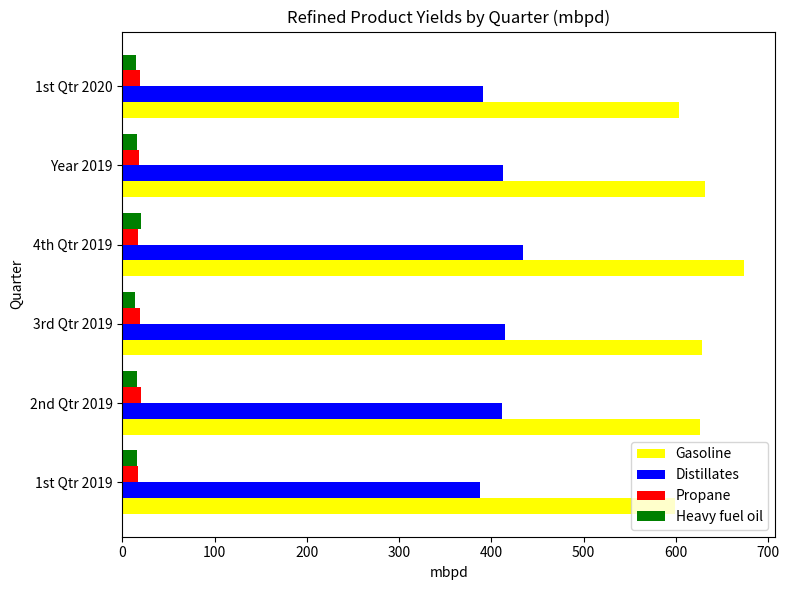

Which series has the largest total across all categories?

Gasoline